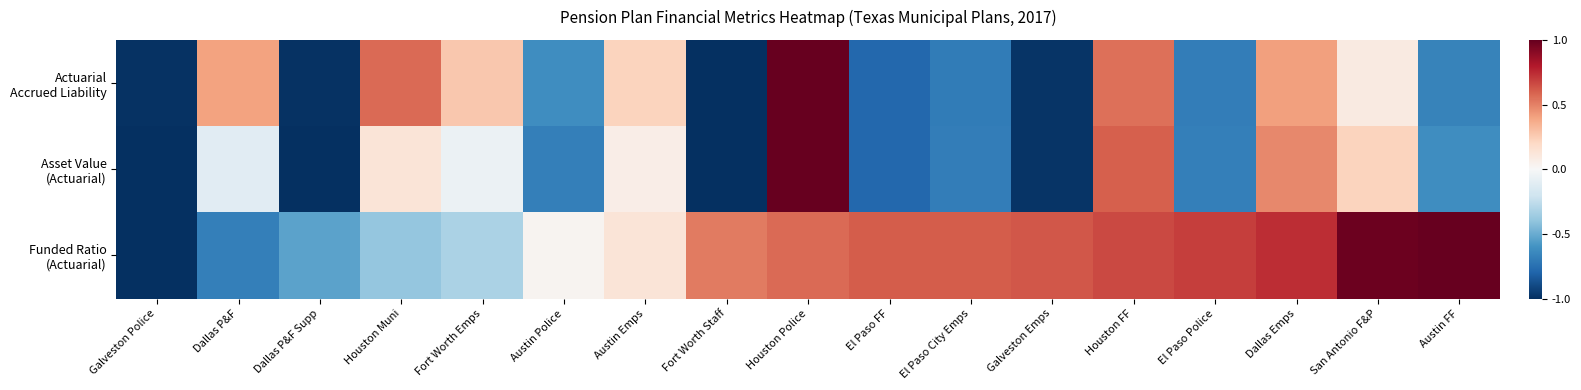

What is the spread (max minus min) of values at Houston FF?

0.1